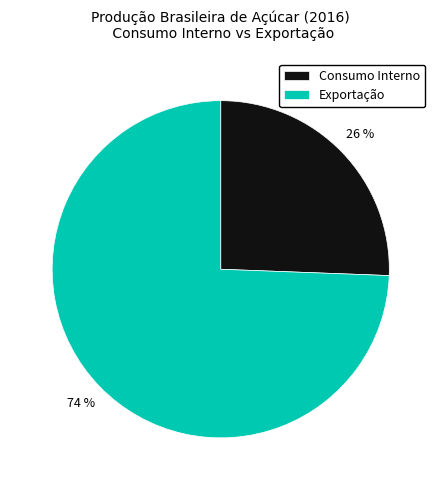

Which slice is the smallest?

Consumo Interno